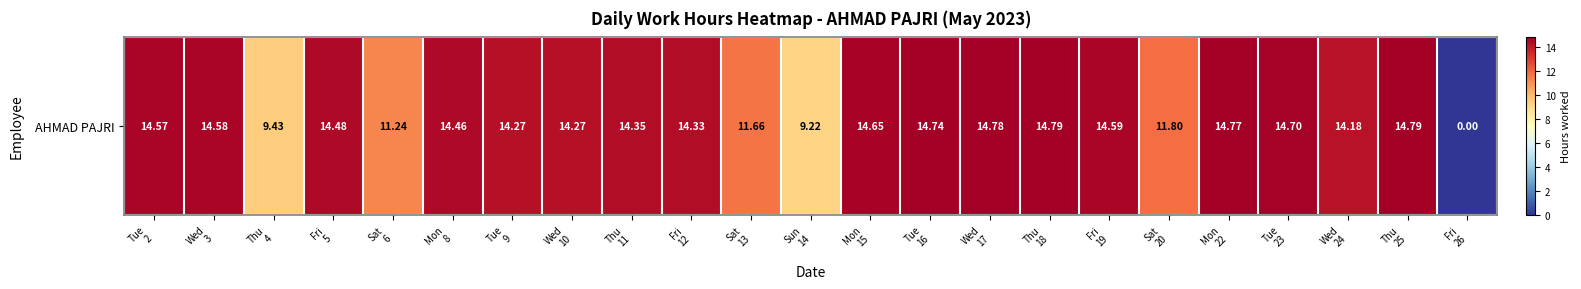

What is the greatest value displayed?

14.8